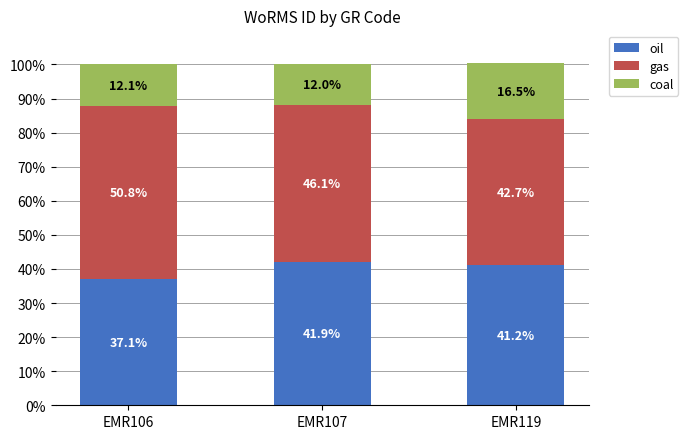

Count the number of categories in the chart.

3